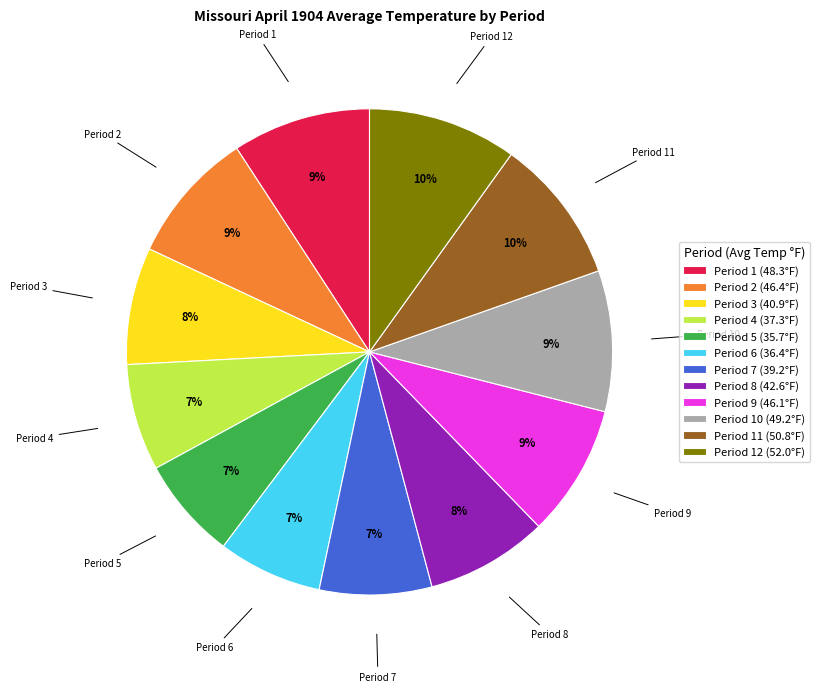

Count the number of slices in the pie.

12